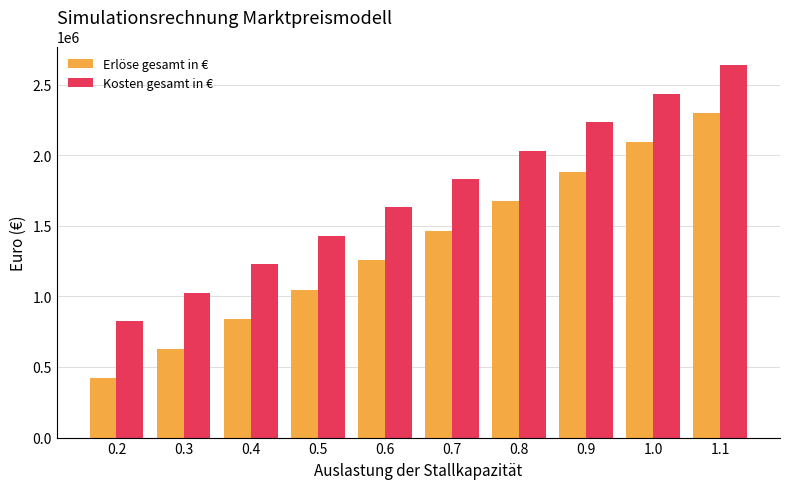

Which series has the largest range (max minus min)?

Erlöse gesamt in €